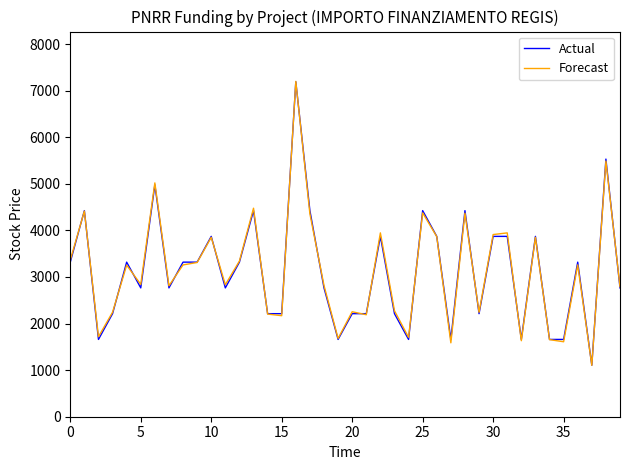

Which series has the largest range (max minus min)?

Forecast